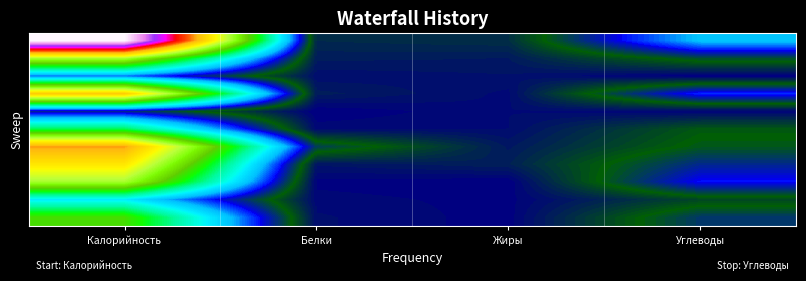

At which category is the sum across all series the highest?

Калорийность